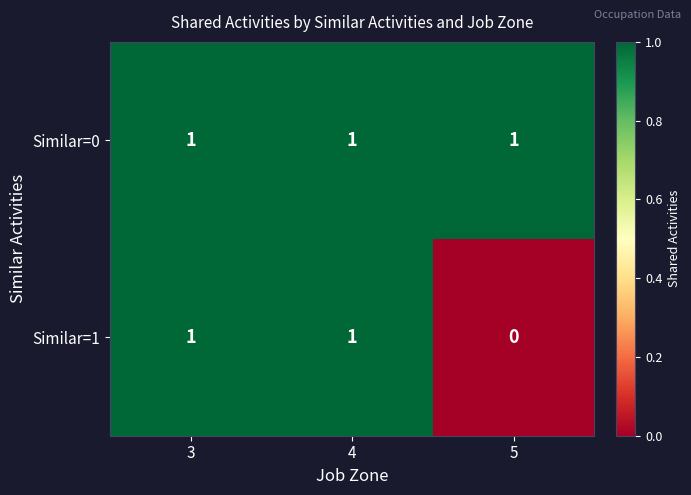

At which category does the chart reach its minimum across all series?

5